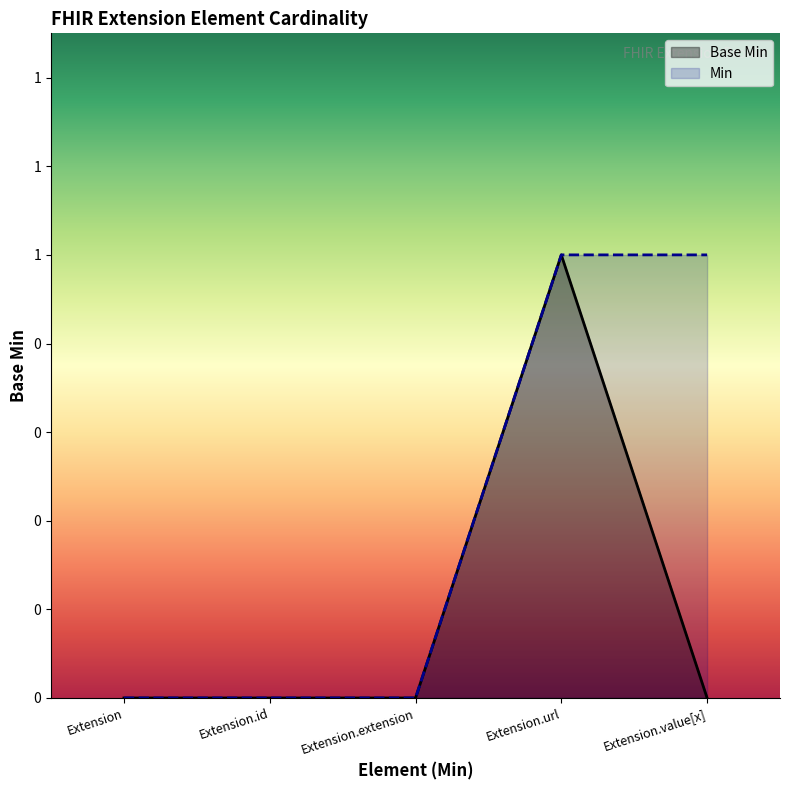

Reading right to left, transcribe all the data shown in this chart.

Extension.value[x]=0	Extension.url=1	Extension.extension=0	Extension.id=0	Extension=0